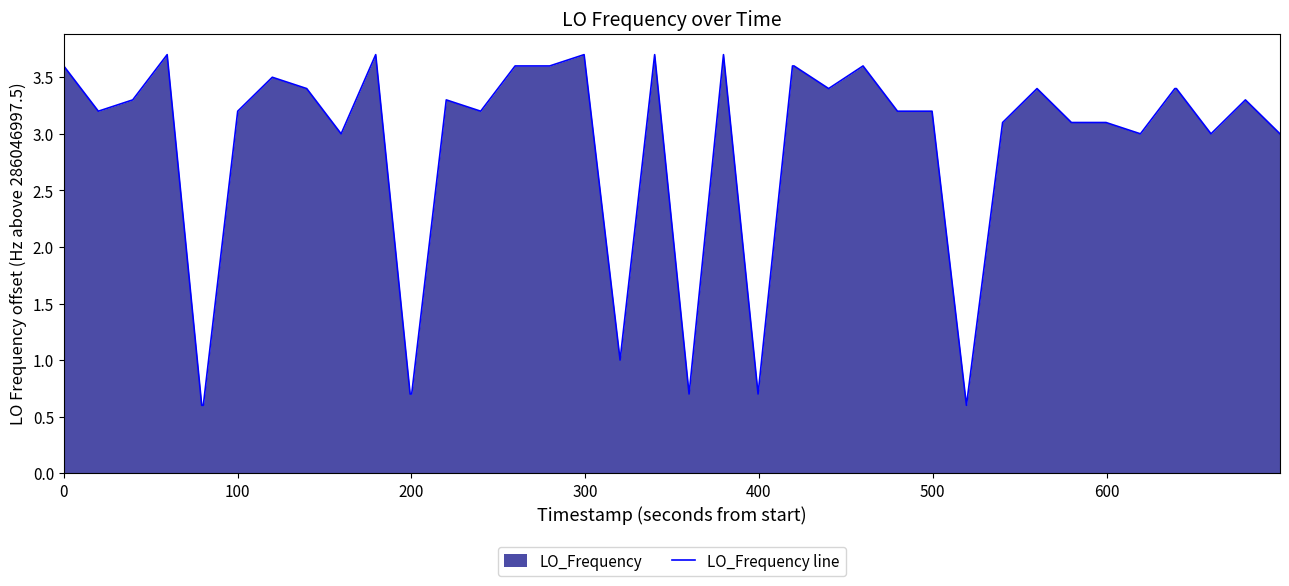

What is the smallest value displayed?

0.6